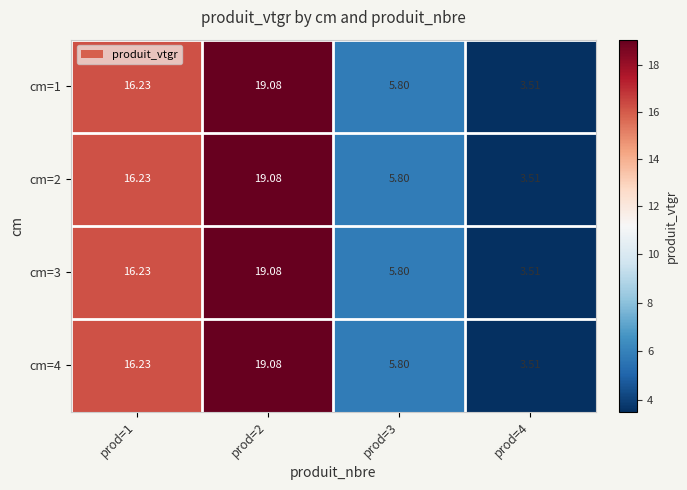

Is the value of cm=3 at prod=3 greater than the value of cm=4 at prod=2?

No